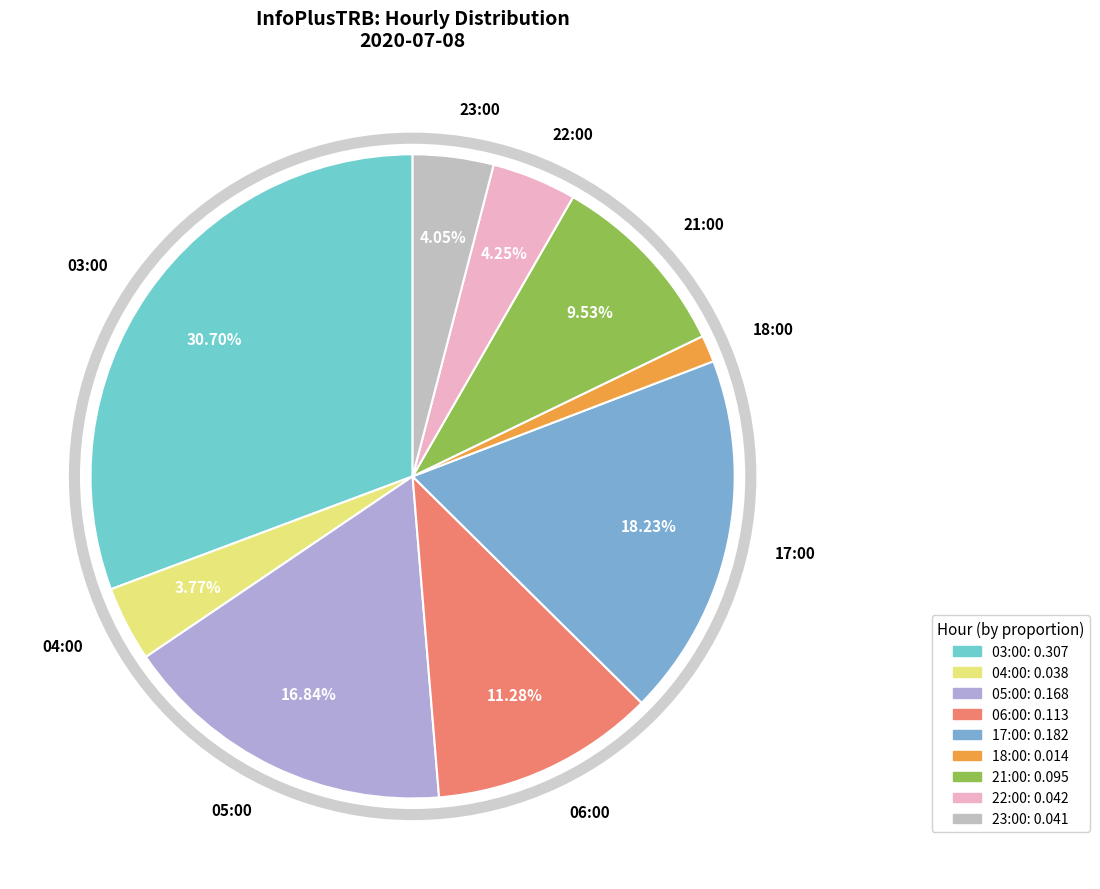

To the nearest percent, what percentage of the pie is 03:00?

31%